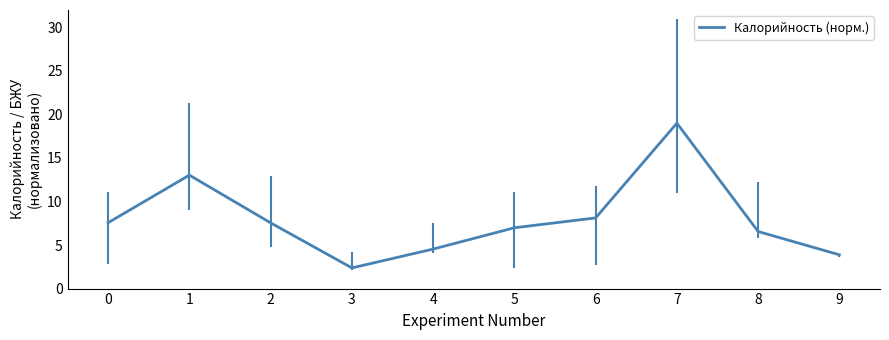

What is the smallest value displayed?

2.4